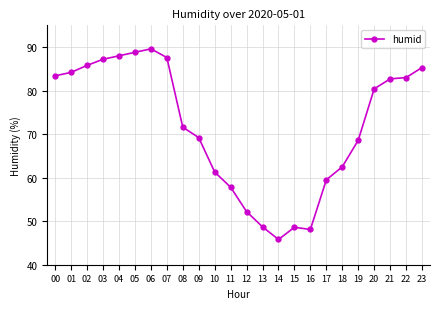

What is the smallest value displayed?

45.8